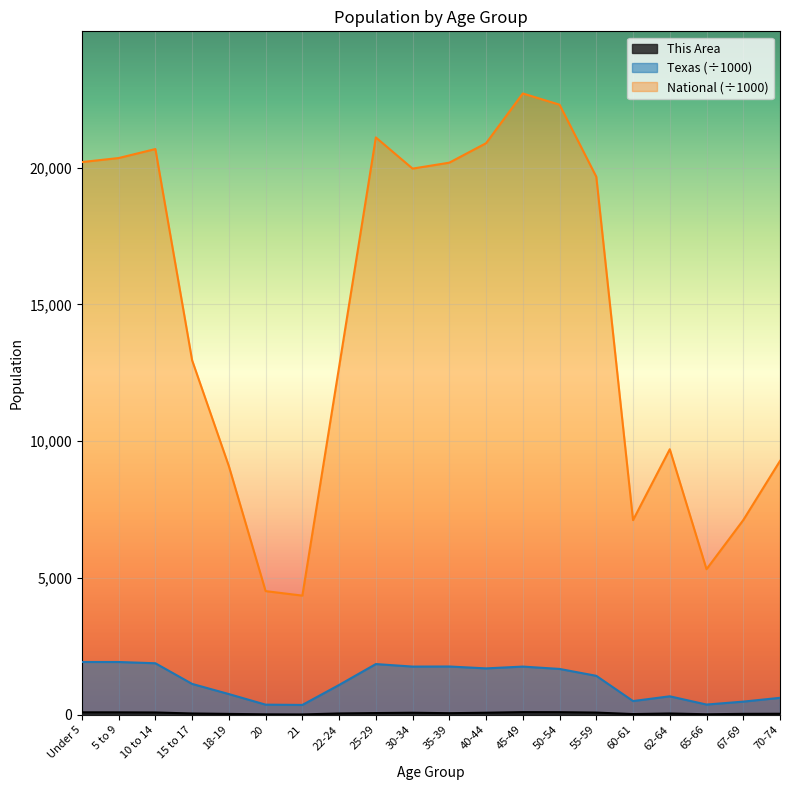

True or false: This Area and Texas cross at least once.

False